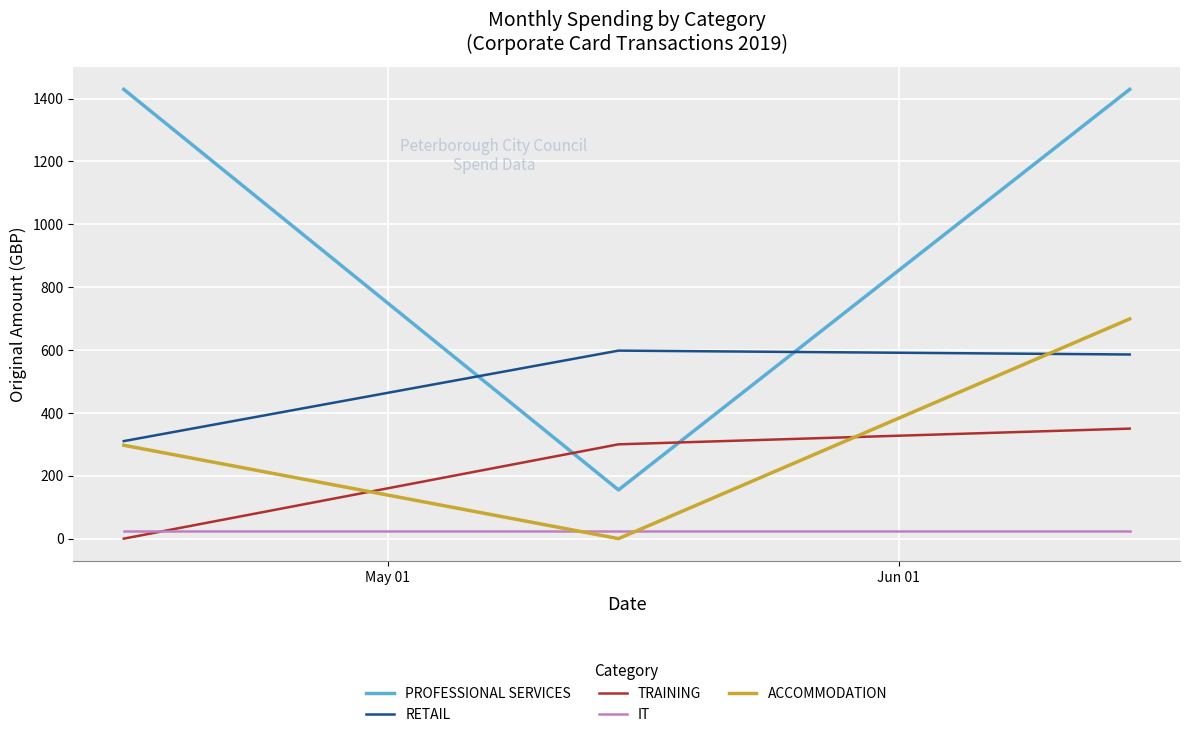

Rank the series by their maximum value, from lowest to highest.

IT, TRAINING, RETAIL, ACCOMMODATION, PROFESSIONAL SERVICES